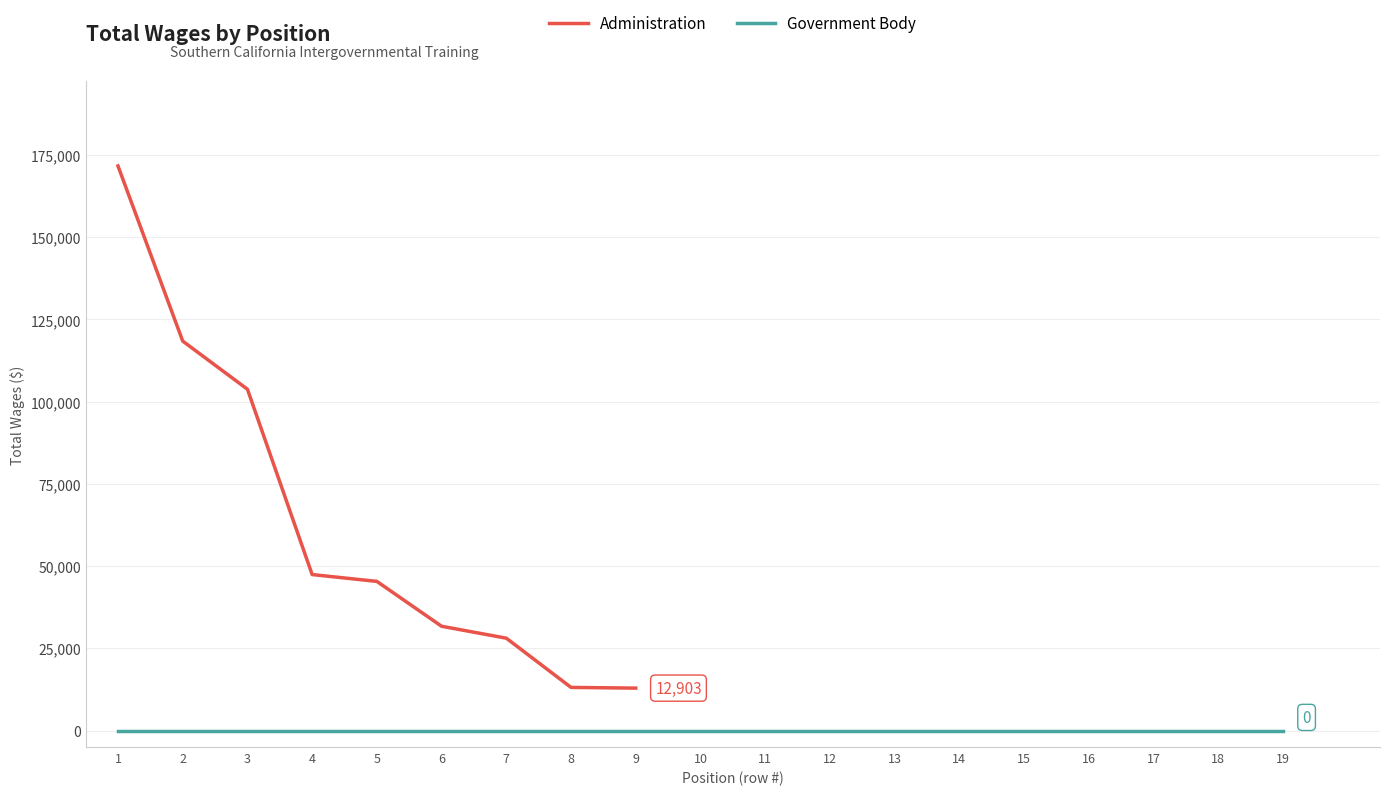

True or false: there are more than 1 points higher than both neighbors.

False